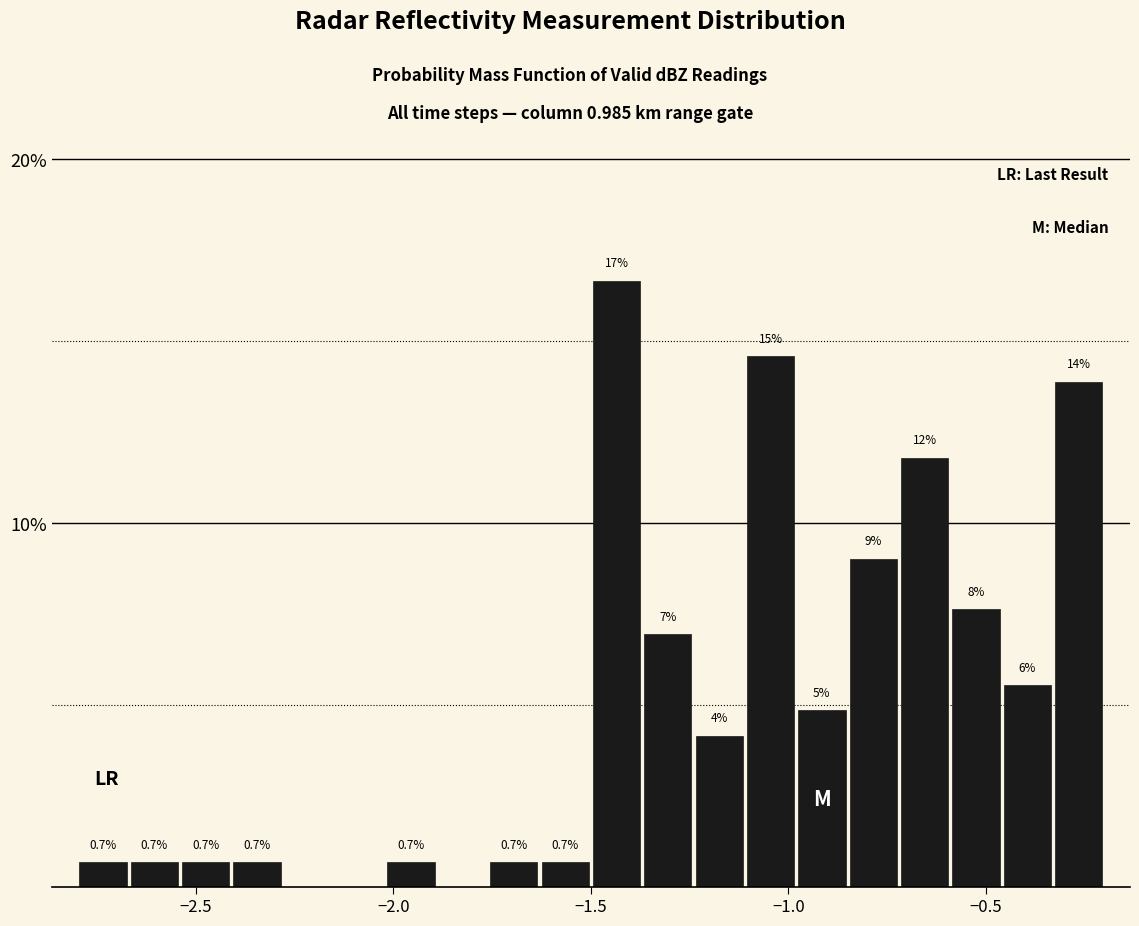

Around what value on the x-axis is the tallest bar? Give the approximate position of its centre, as read against the axis.

-1.45